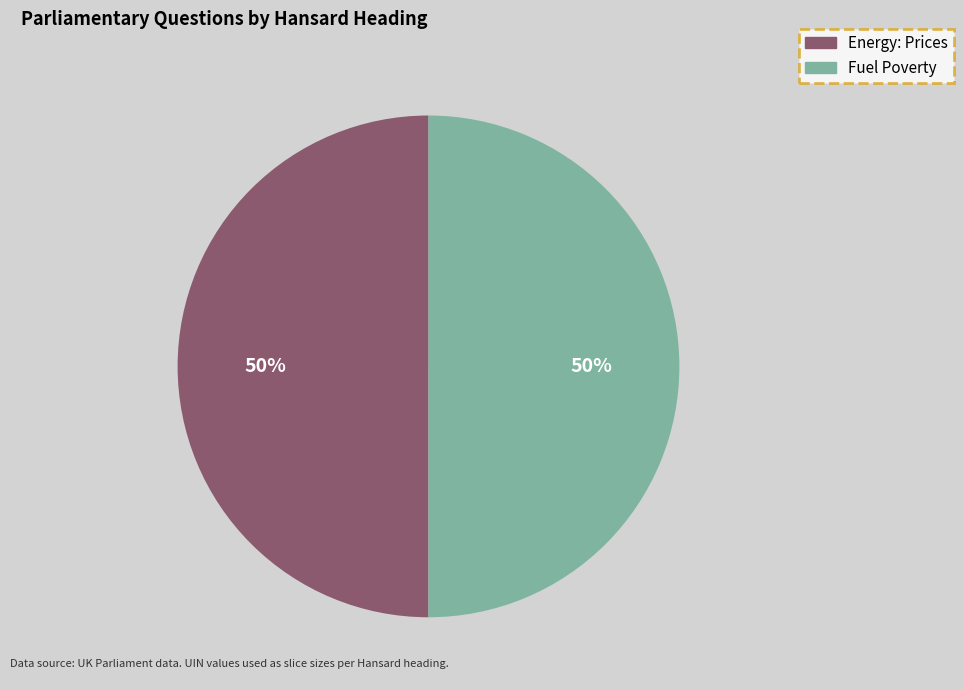

To the nearest percent, what percentage of the pie is Energy: Prices?

50%